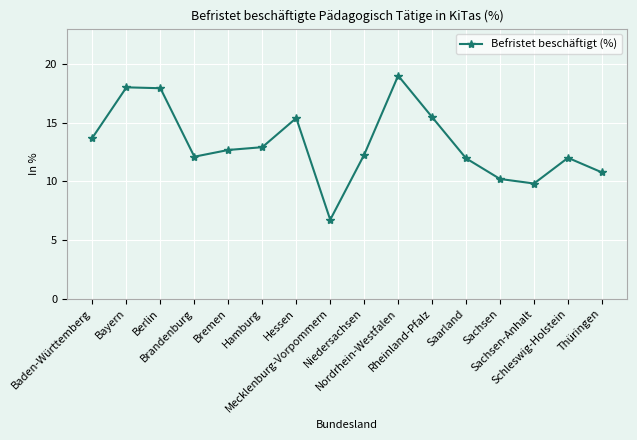

What is the difference between the maximum and minimum values?

12.3